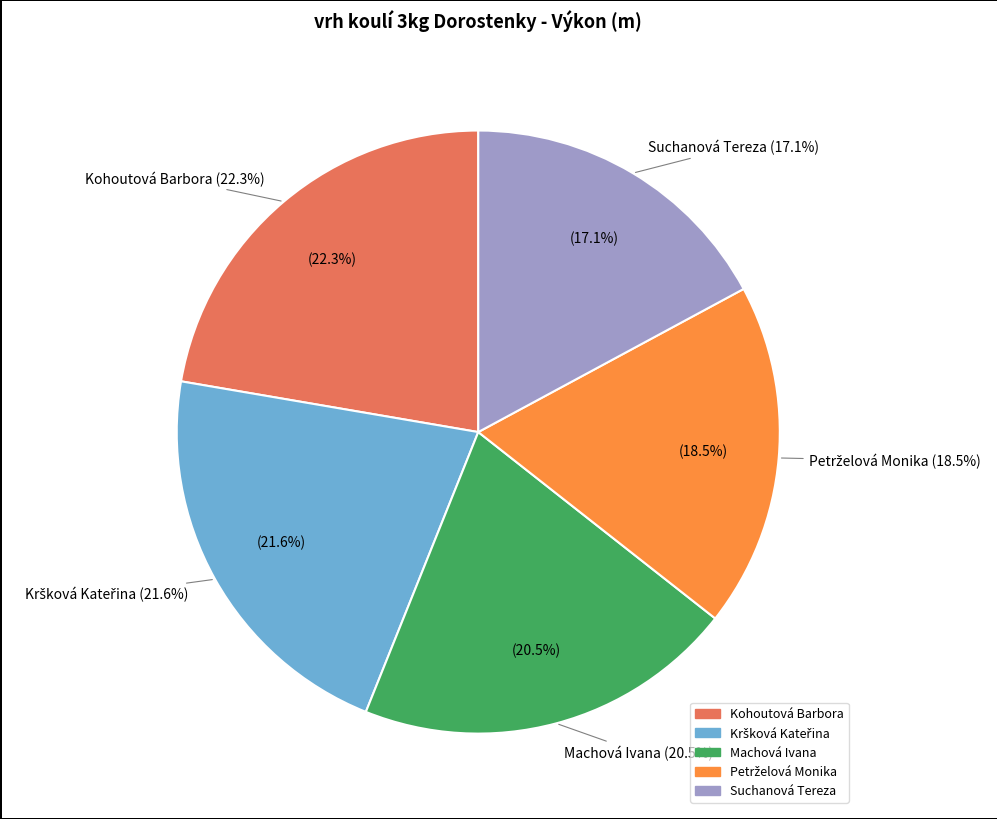

Is there a majority slice in this chart?

No